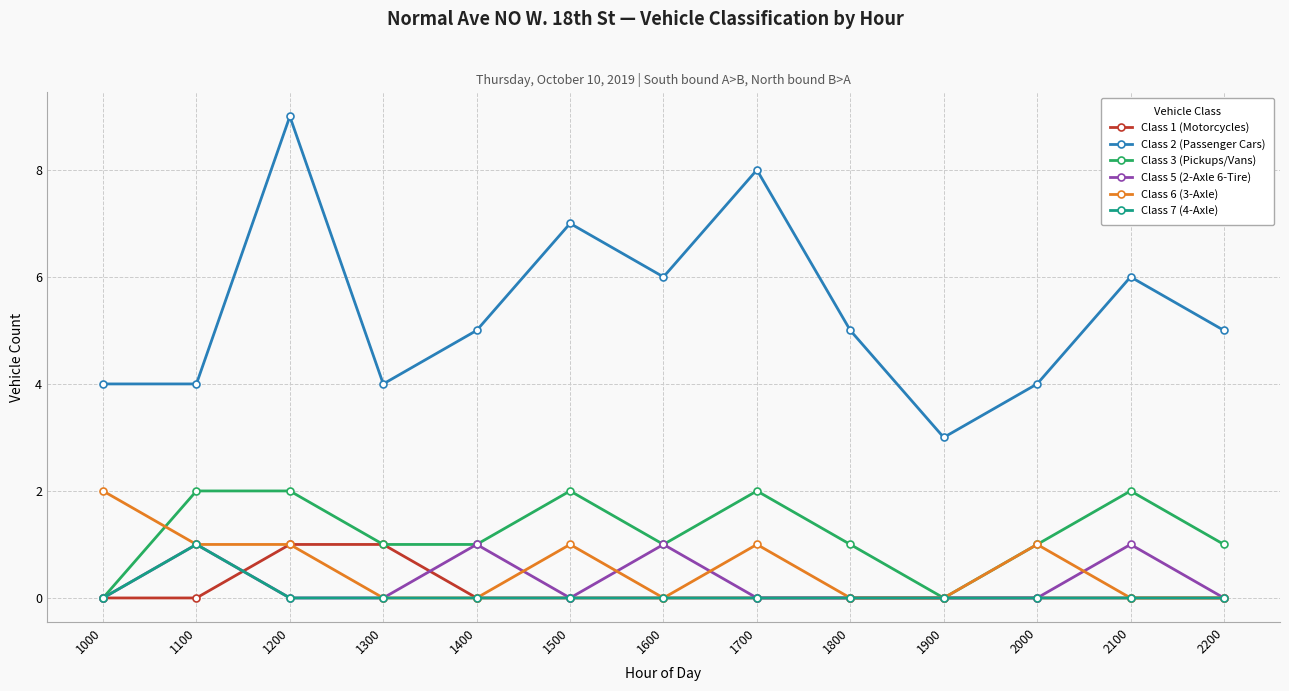

True or false: Class 2 (Passenger Cars) and Class 7 (4-Axle) cross at least once.

False